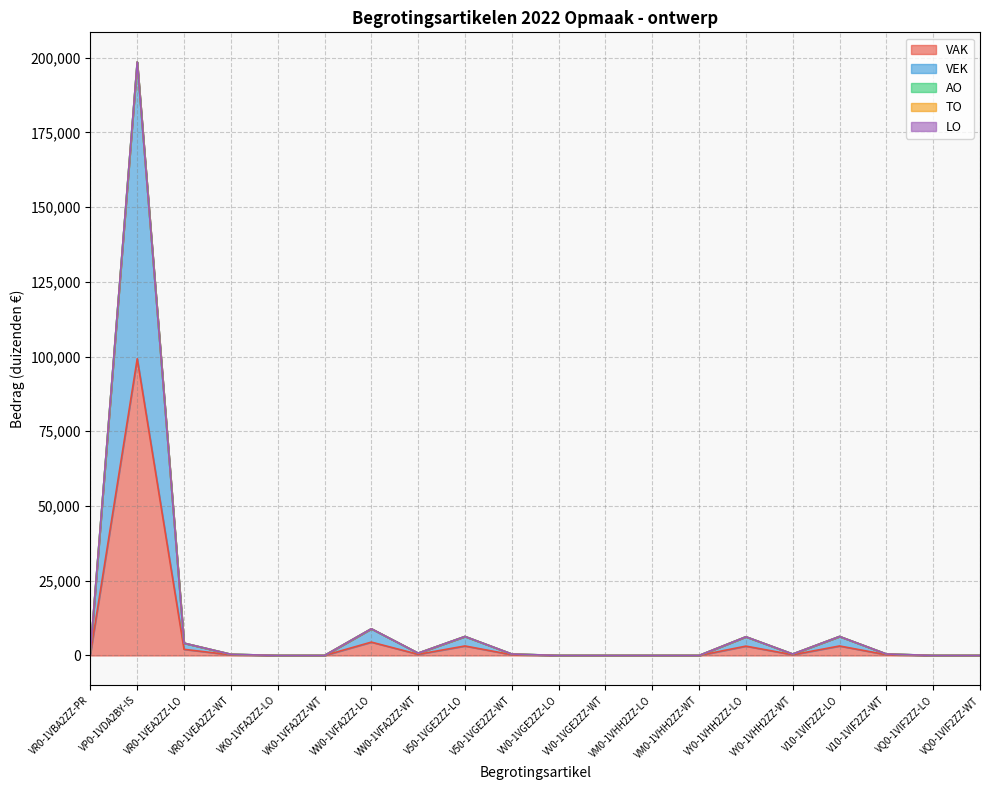

How many categories are shown in the chart?

20